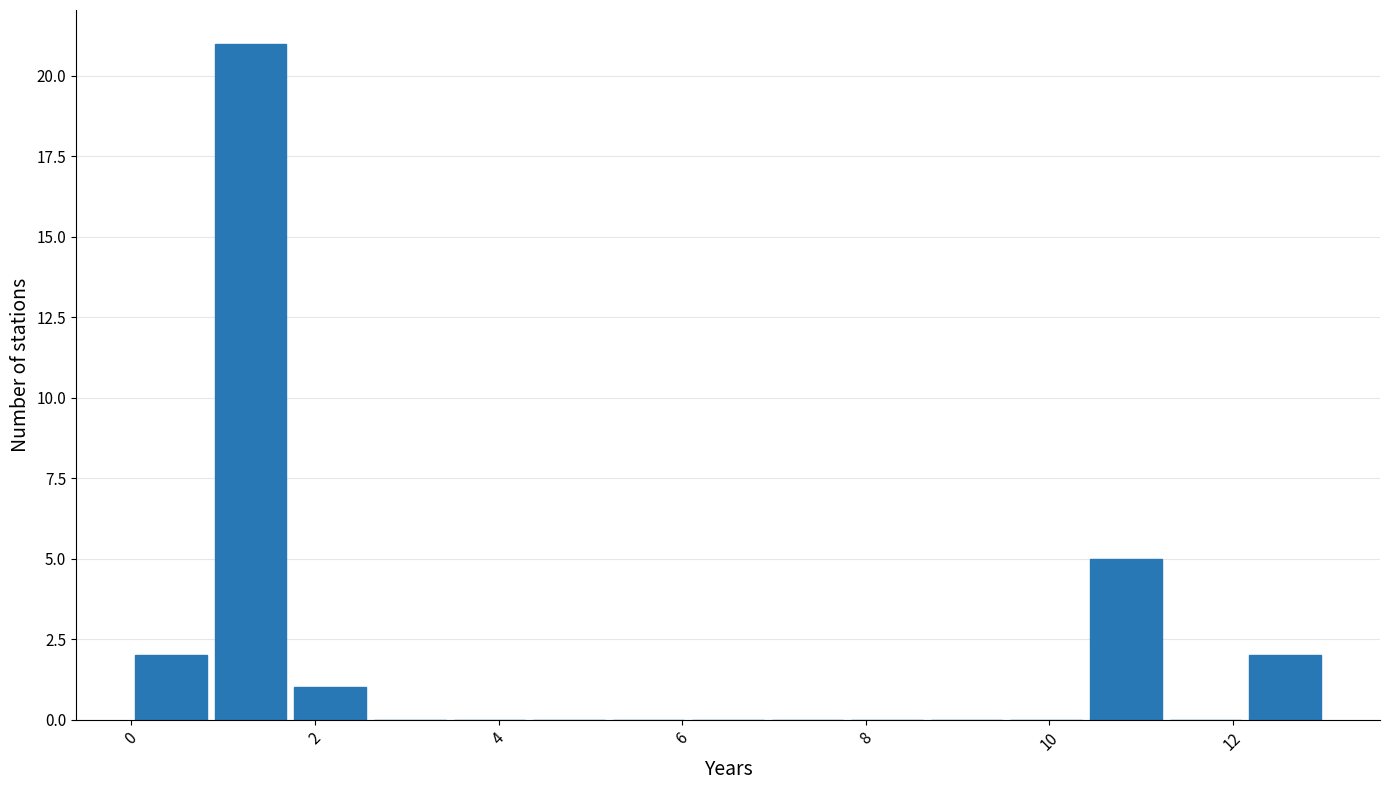

What is the height of the bar covering 12.2 to 13.0 on the x-axis? Neither the bar edges nor the heights are printed on the chart, so give them approximately, as read against the axes.

2